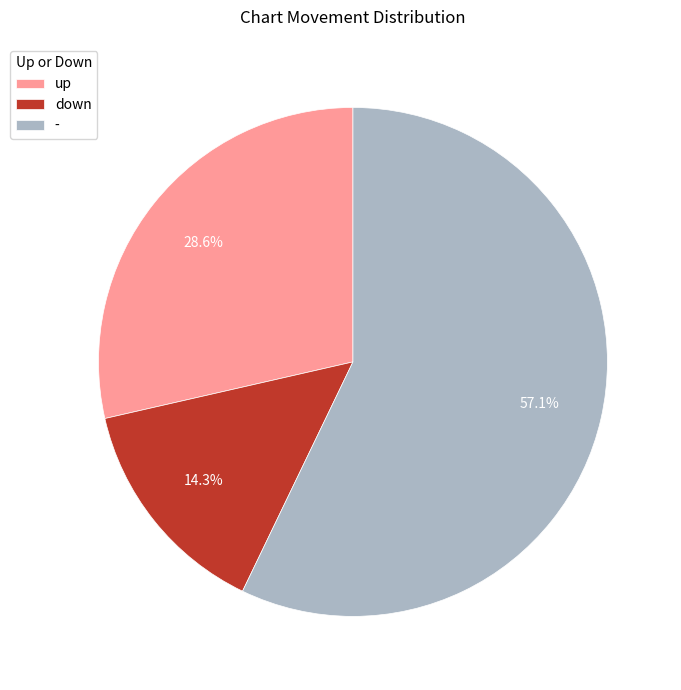

The - slice represents 57% of the pie. True or false?

True